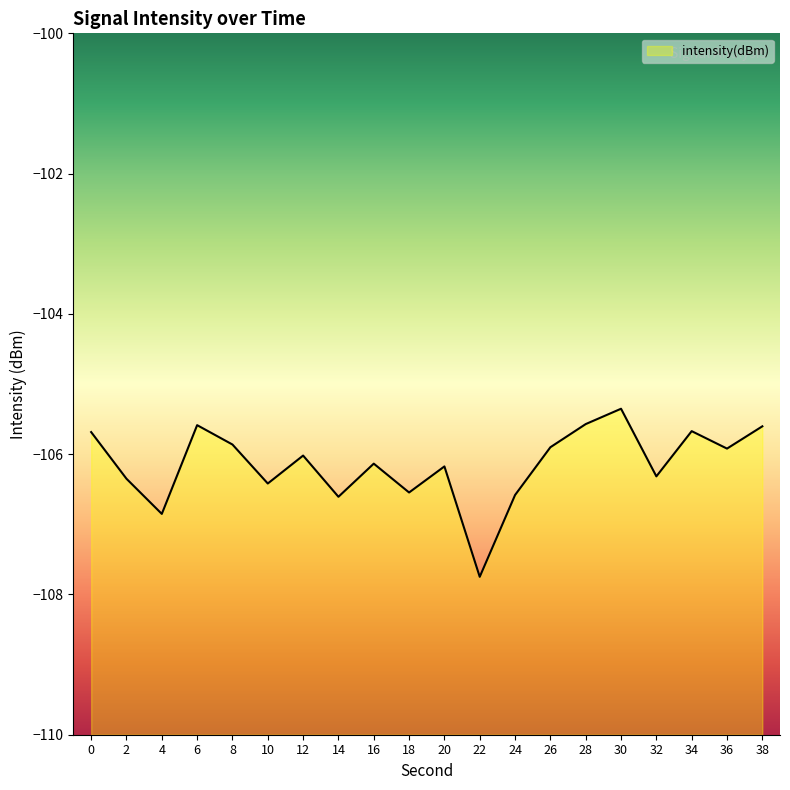

What is the minimum value shown in the chart?

-107.7